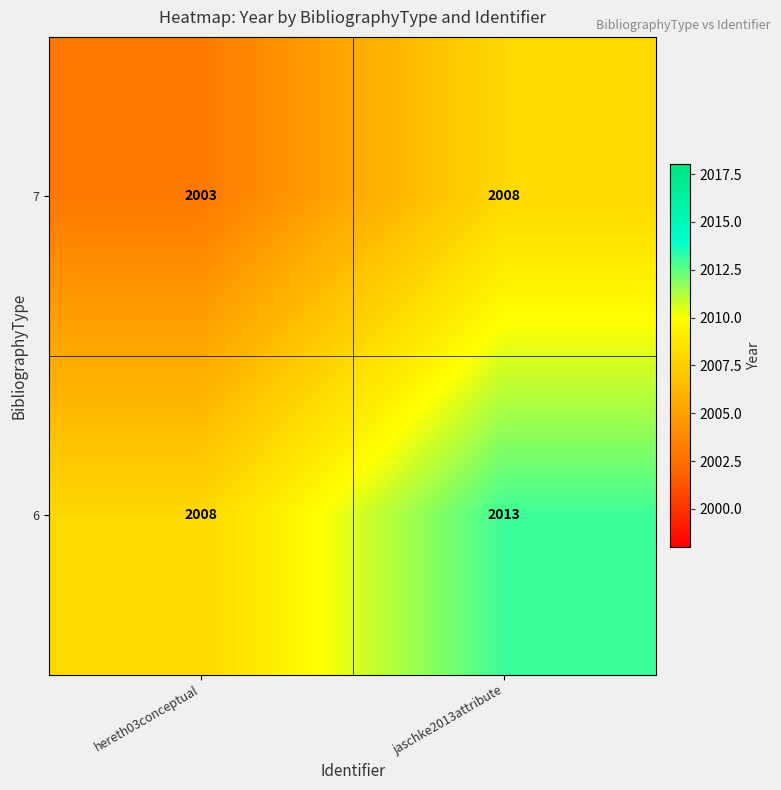

What is the difference between the highest and lowest values at hereth03conceptual?

5